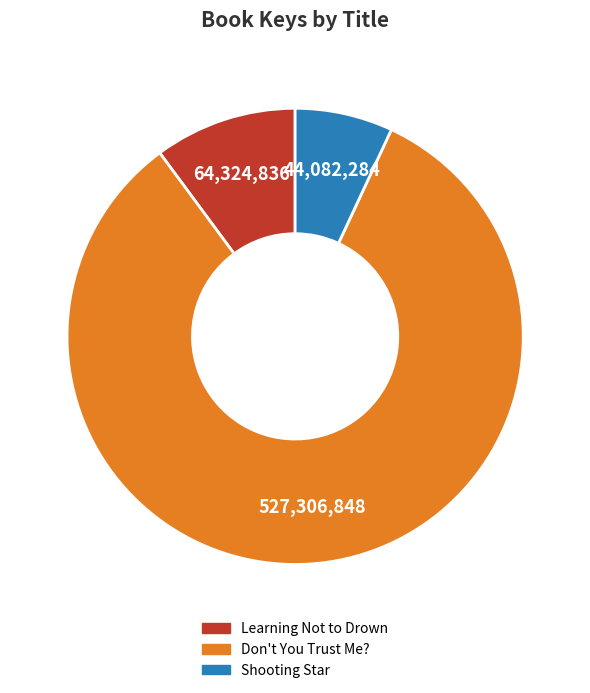

Does Don't You Trust Me? represent more than half of the total?

Yes